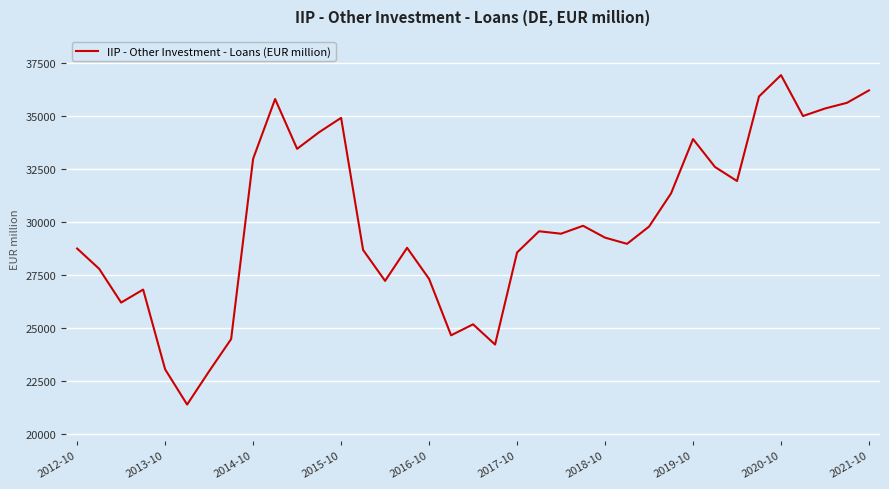

Does the chart have visible grid lines?

Yes